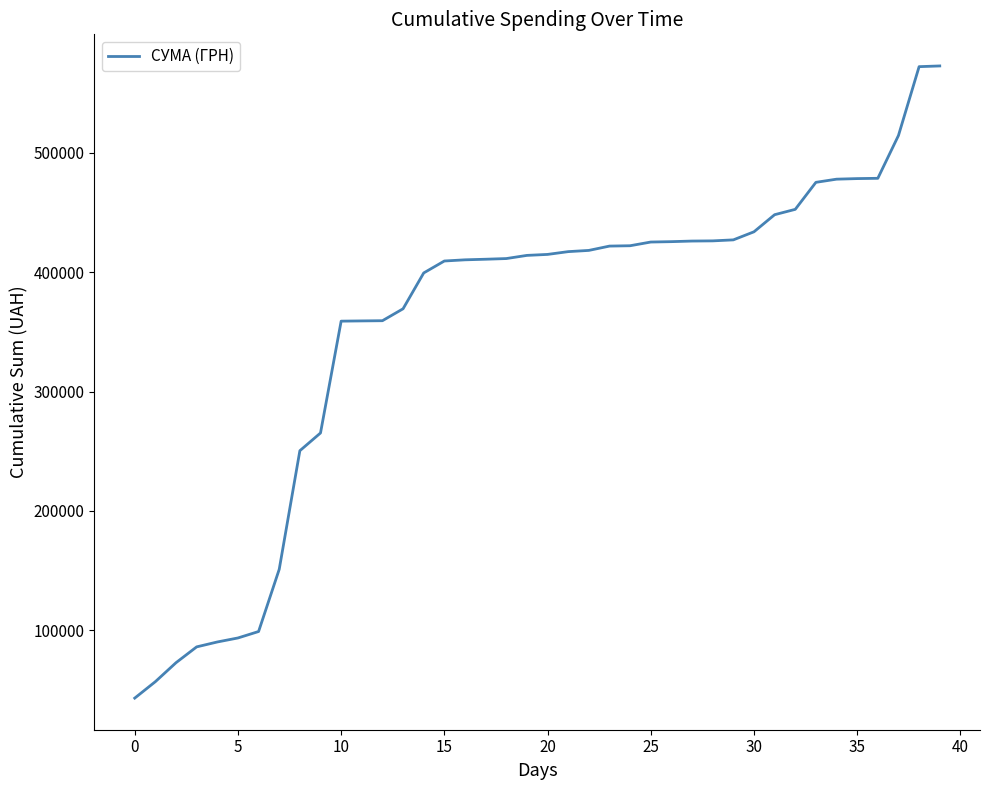

What is the smallest value displayed?

43293.0